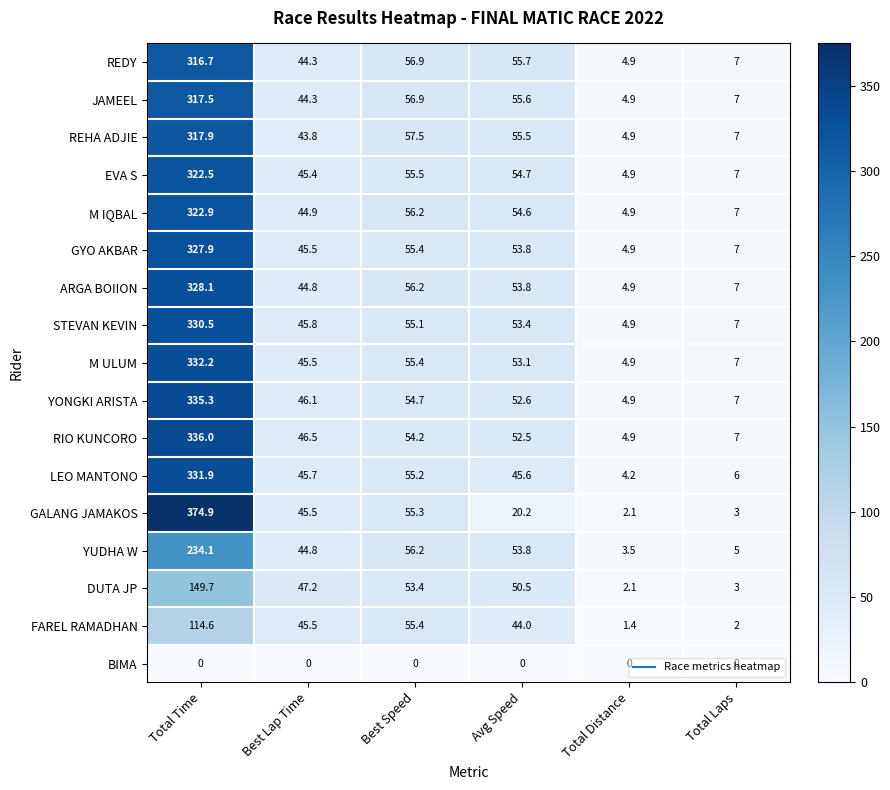

The REHA ADJIE series shows 55.5 at Avg Speed. True or false?

True